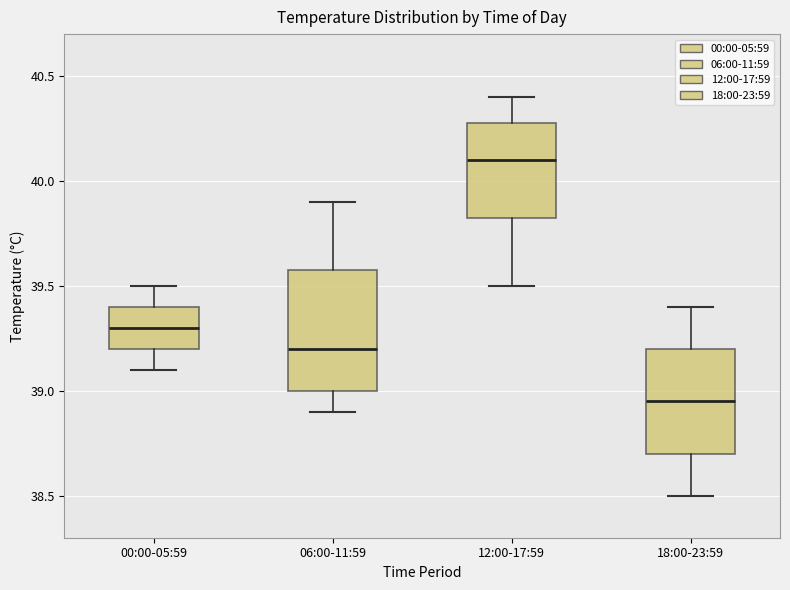

Where does the lower whisker of the box for 06:00-11:59 end on the y-axis? The values are not printed on the chart, so give them approximately, as read against the axis.

38.90